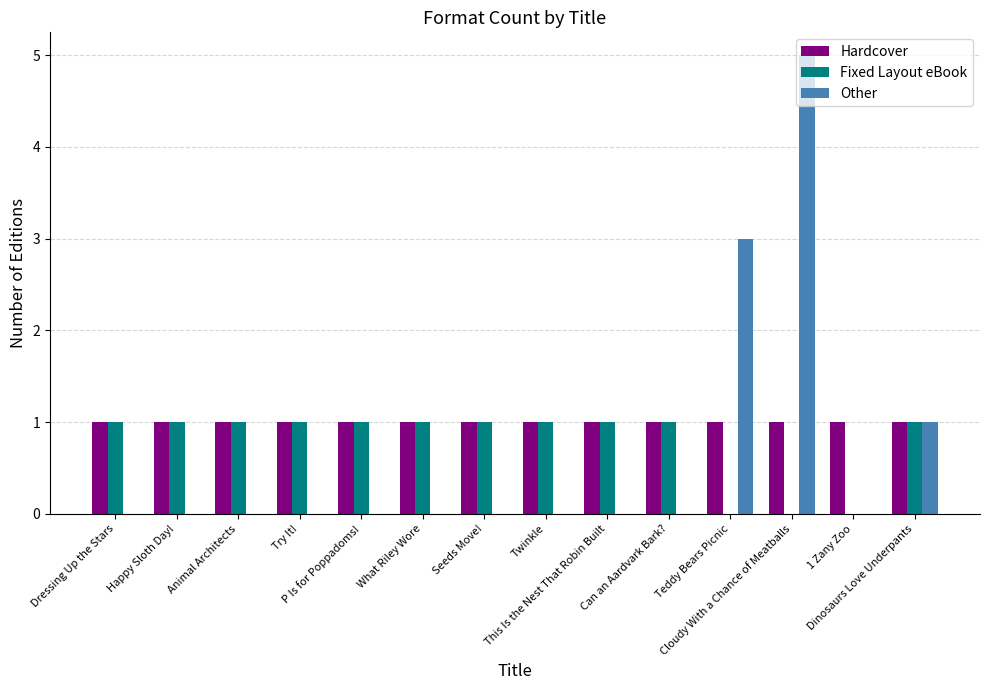

The Hardcover series shows 2 at Seeds Move!. True or false?

False